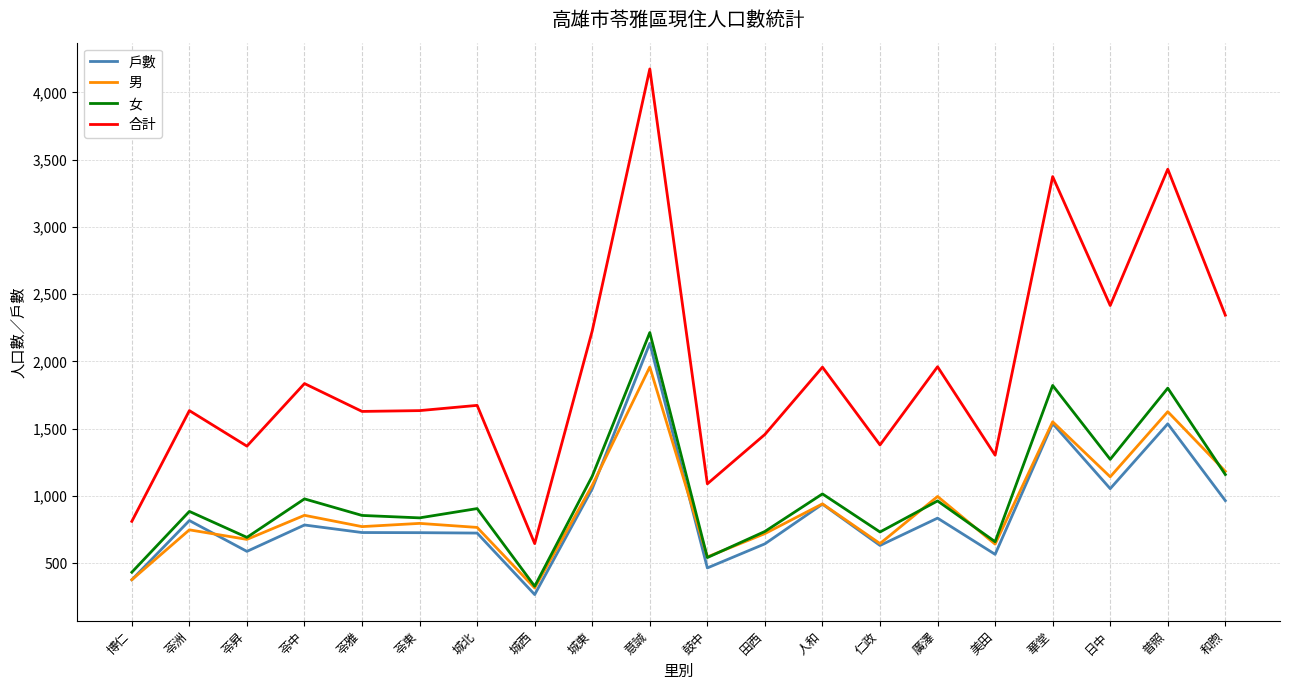

True or false: 合計 and 男 intersect in this chart.

False